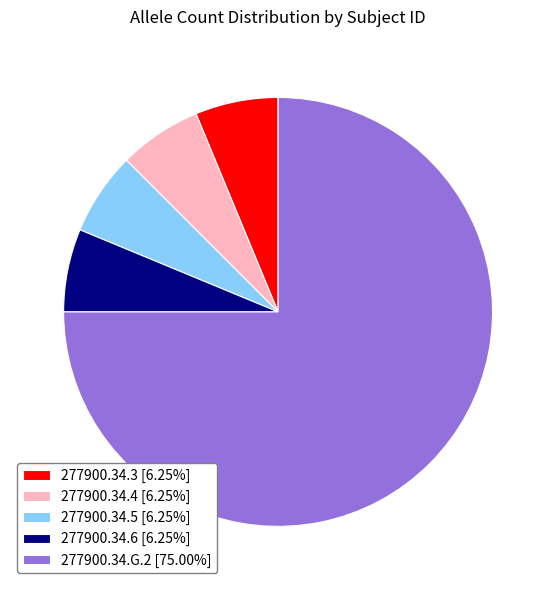

Is the sum of 277900.34.6 [6.25%] and 277900.34.G.2 [75.00%] greater than half?

Yes